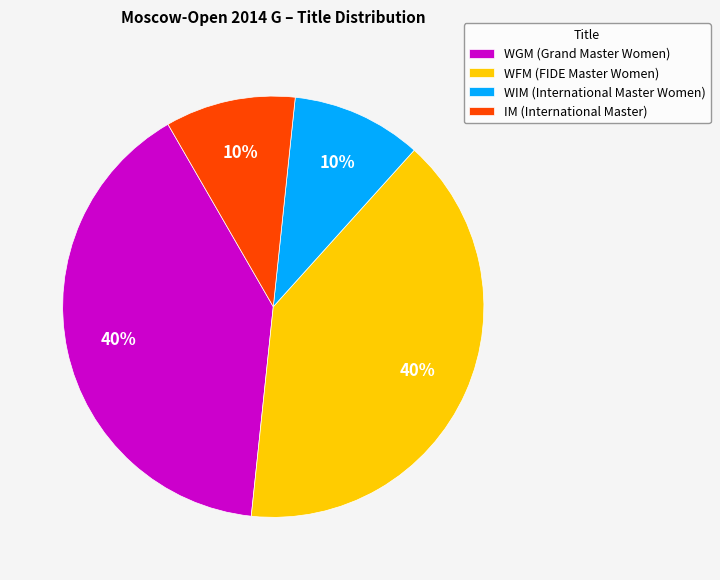

Between WGM (Grand Master Women) and WIM (International Master Women), which is larger?

WGM (Grand Master Women)